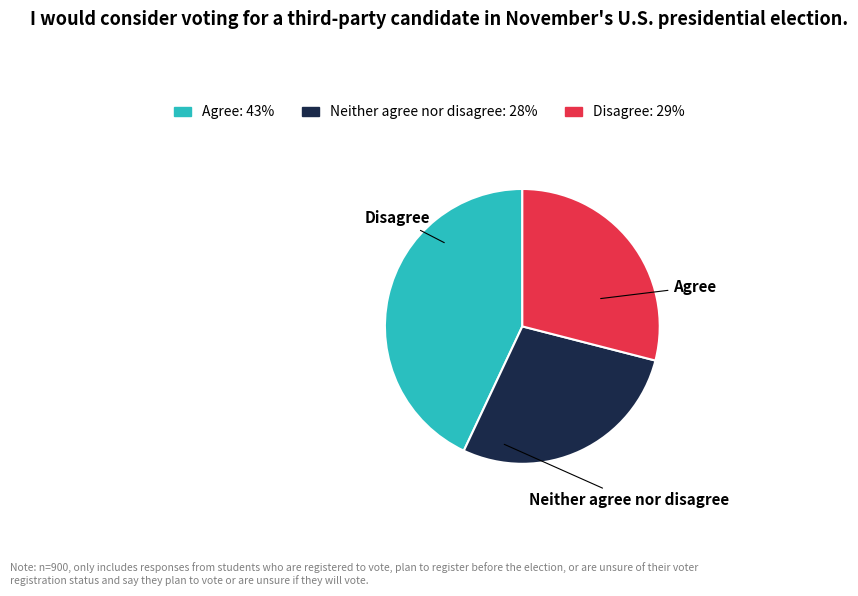

Does any single category account for the majority?

No